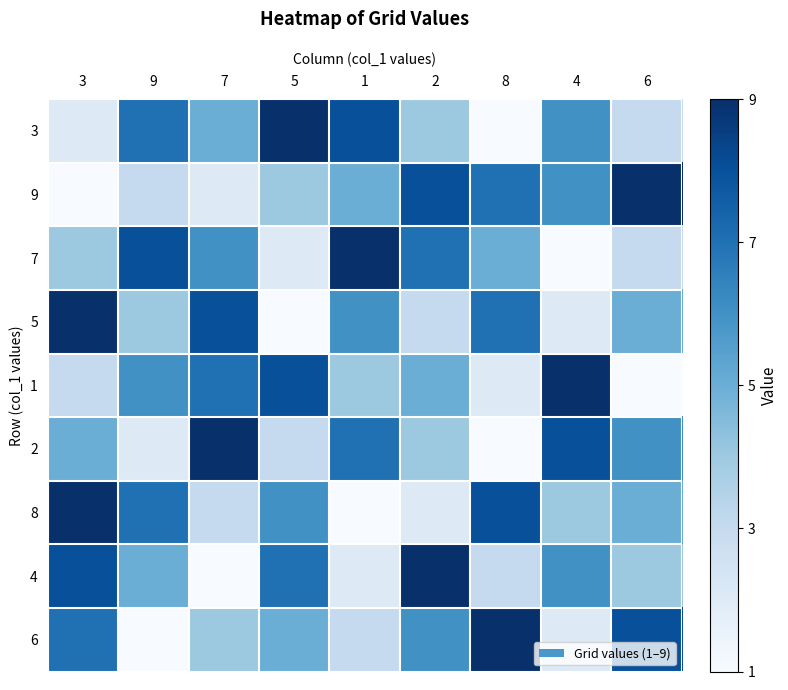

At 1, list the series in order from smallest to largest.

8, 4, 6, 1, 9, 5, 2, 3, 7